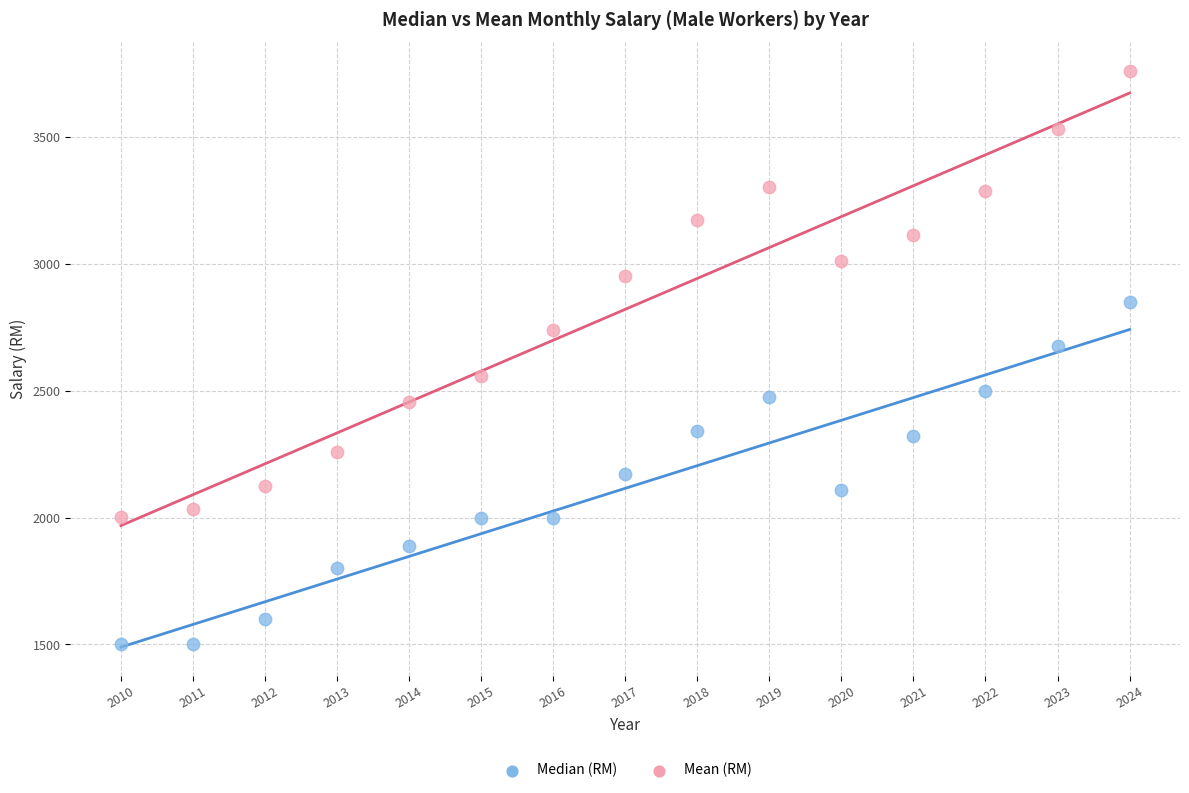

What are all the series names shown in the legend?

Median (RM), Mean (RM)